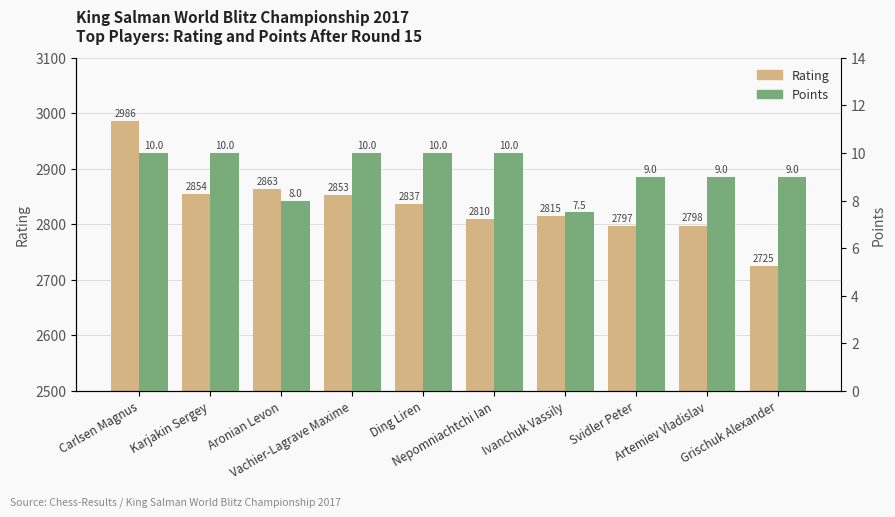

What position from the right is Vachier-Lagrave Maxime?

7